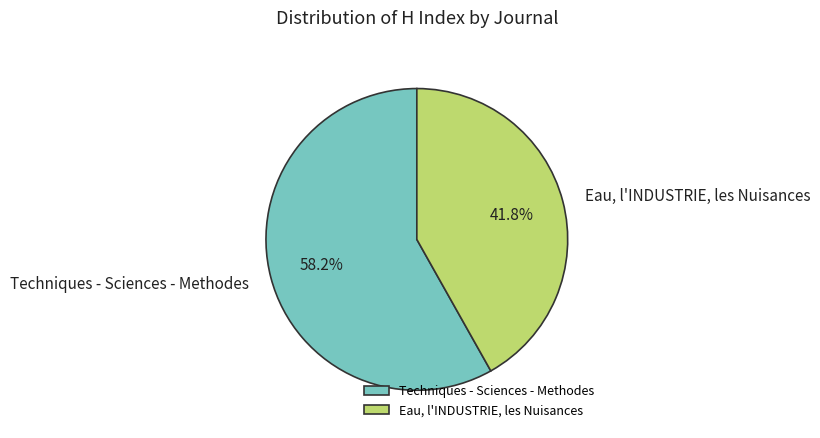

What percentage do Eau, l'INDUSTRIE, les Nuisances and Techniques - Sciences - Methodes together represent?

100.0%